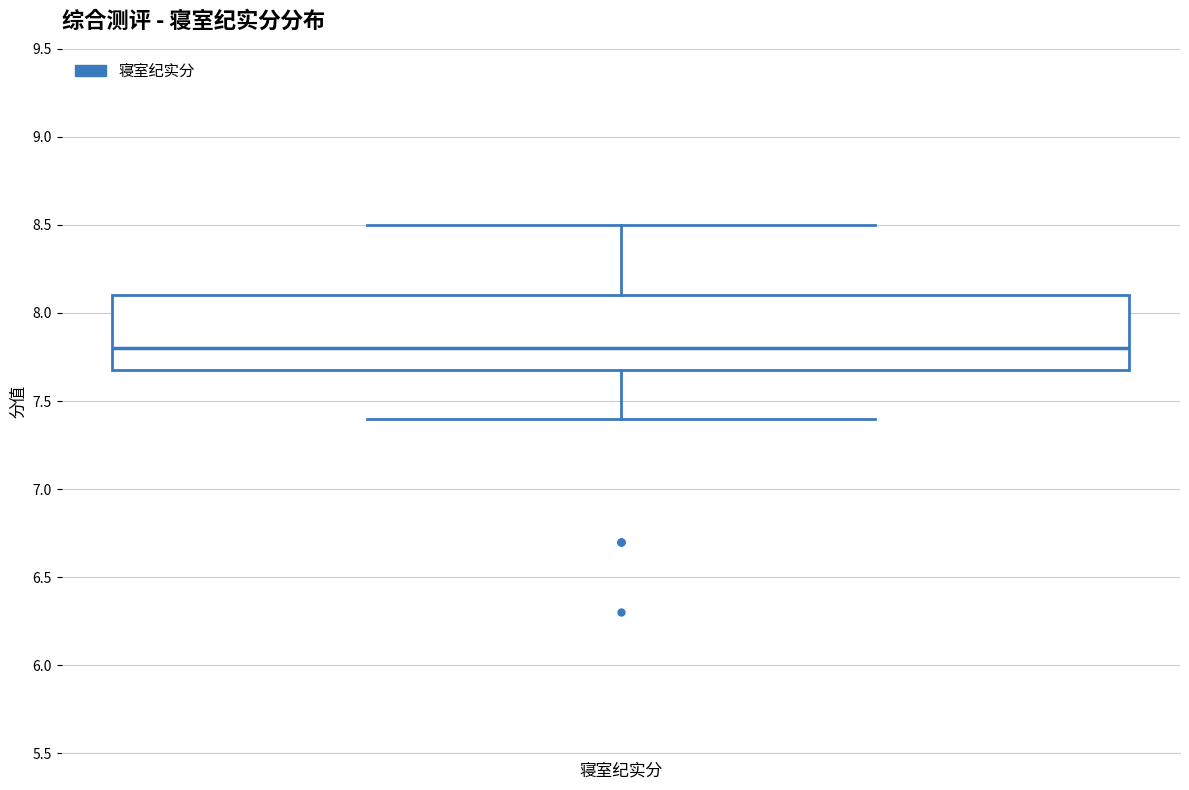

Where does the lower whisker of the box for 寝室纪实分 end on the y-axis? The values are not printed on the chart, so give them approximately, as read against the axis.

7.4